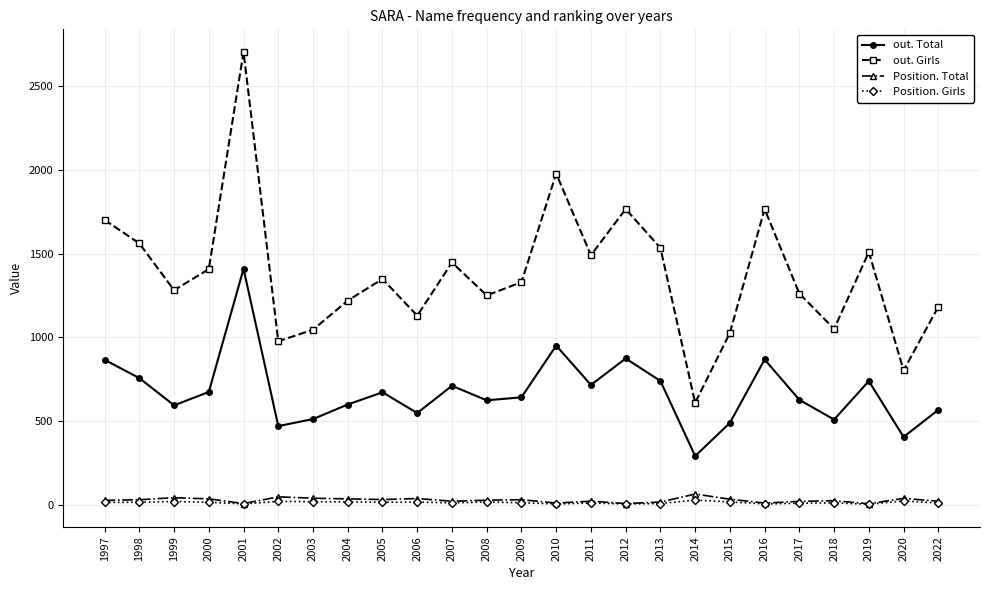

Does the chart have visible grid lines?

Yes